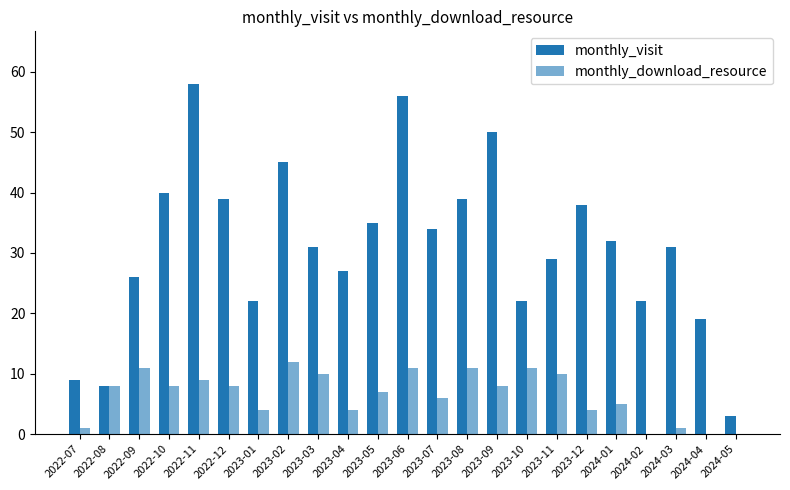

Count the number of data series in this chart.

2